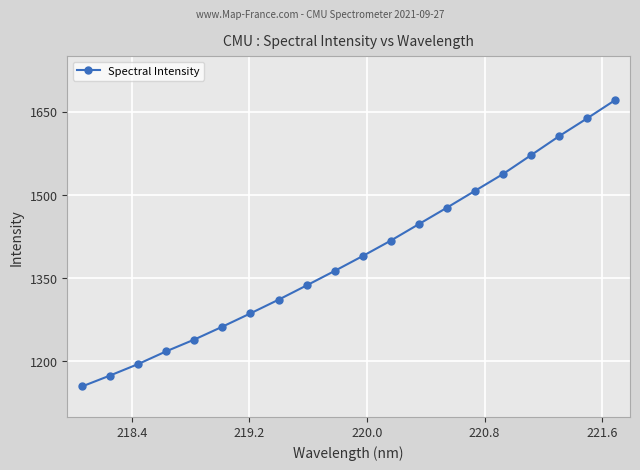

Reading right to left, extract all data points from this chart.

1671.0	1638.0	1605.9	1571.7	1537.7	1507.4	1477.1	1447.4	1417.7	1389.9	1363.1	1337.0	1311.2	1286.6	1262.6	1239.4	1218.3	1195.3	1174.7	1154.9